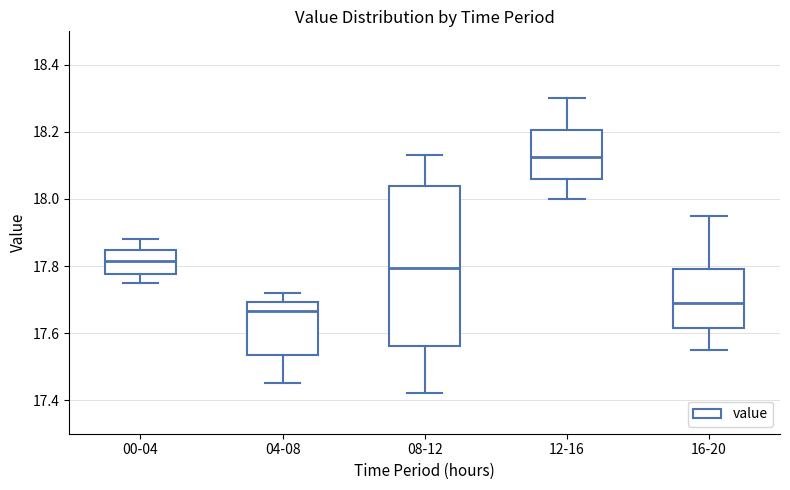

Where does the lower whisker of the box for 12-16 end on the y-axis? The values are not printed on the chart, so give them approximately, as read against the axis.

18.00